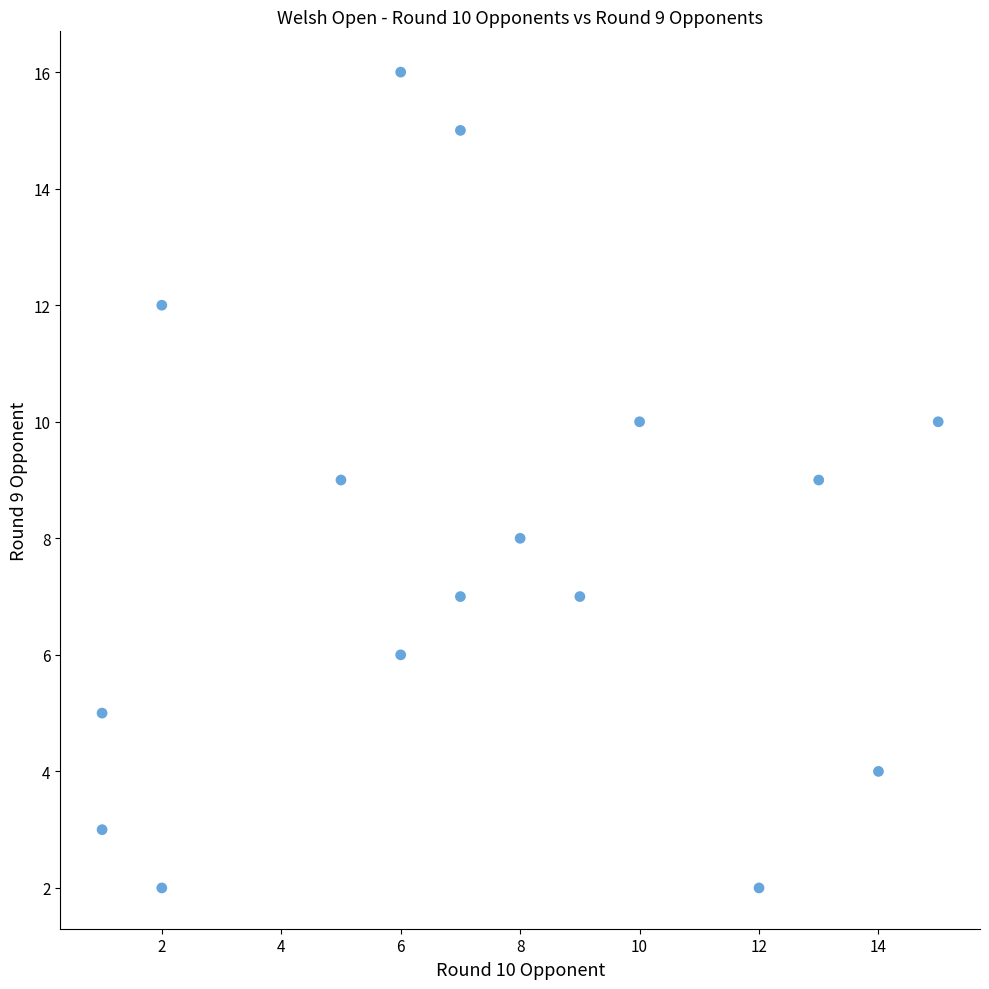

What is the range of X values (max minus min)?

14